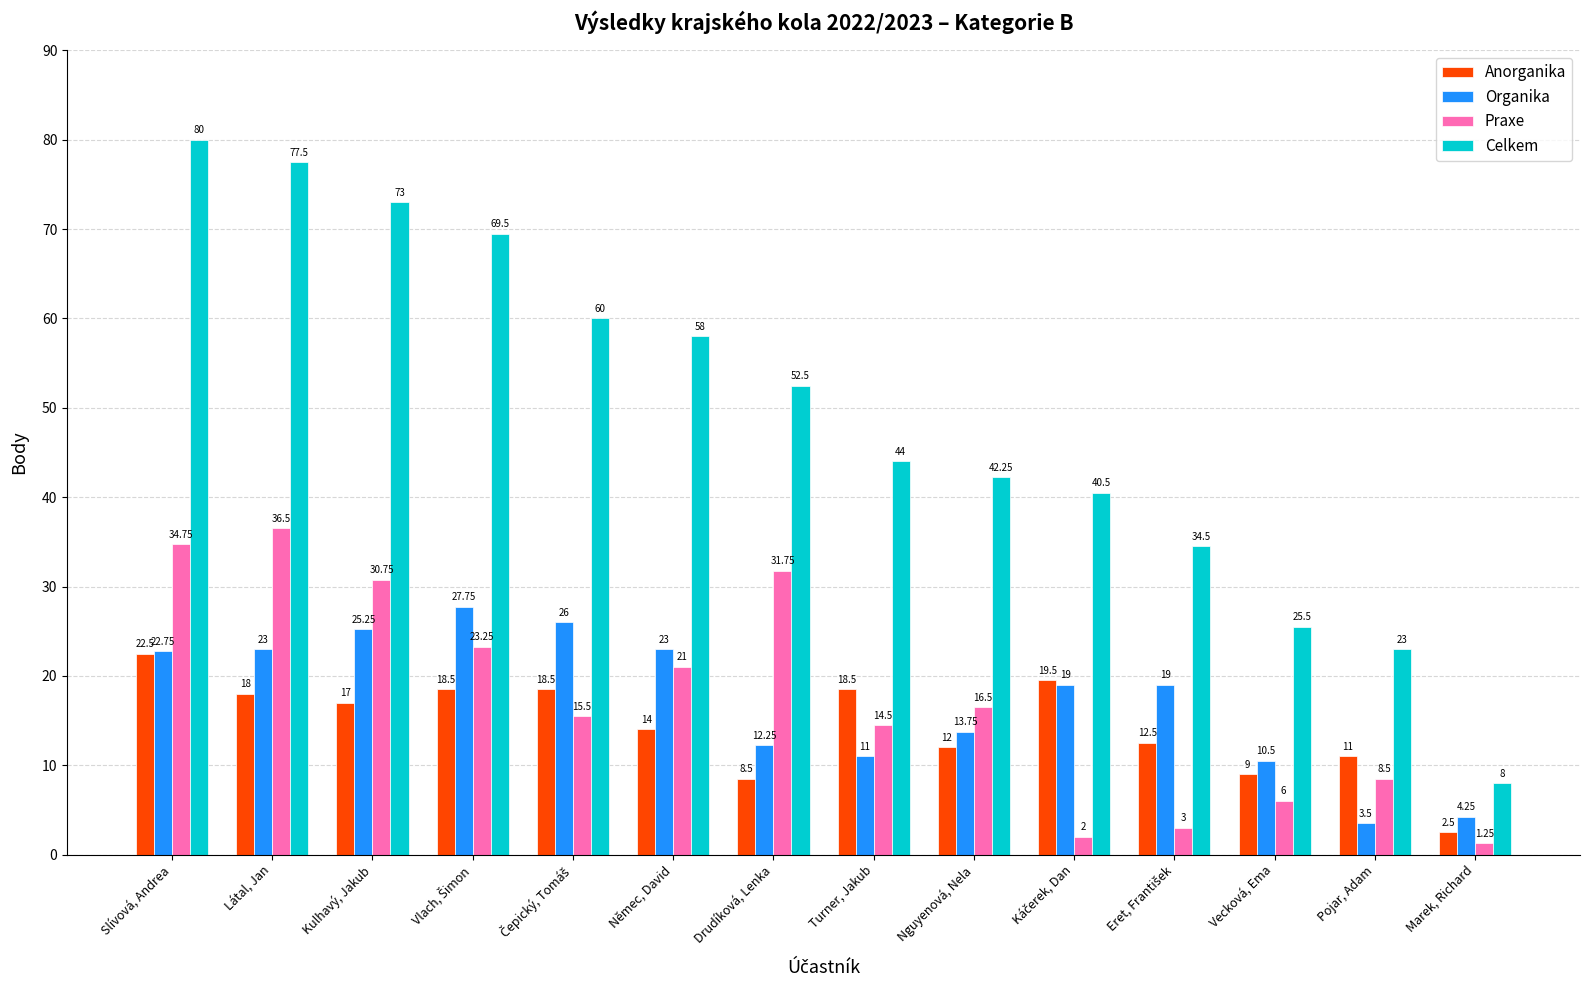

What is the maximum value shown in the chart?

80.0